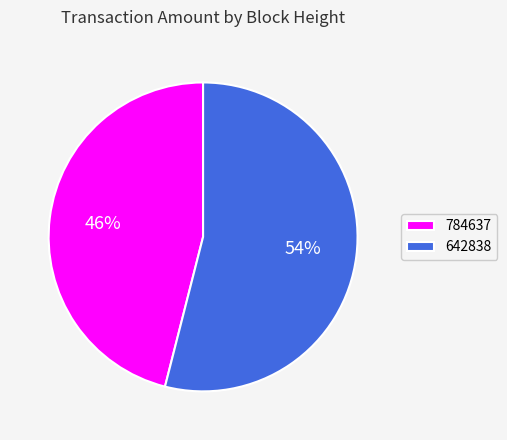

Is it true that 642838 is 69% of the pie?

False